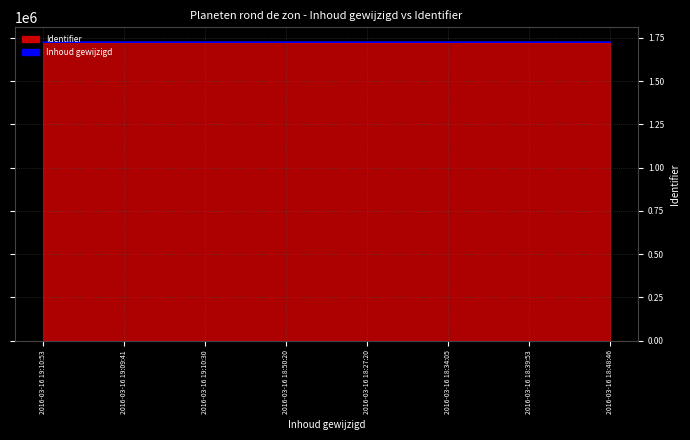

Rank the categories by value from lowest to highest.

2016-03-16 19:10:53, 2016-03-16 19:09:41, 2016-03-16 19:10:30, 2016-03-16 18:50:20, 2016-03-16 18:27:20, 2016-03-16 18:34:05, 2016-03-16 18:39:53, 2016-03-16 18:48:46